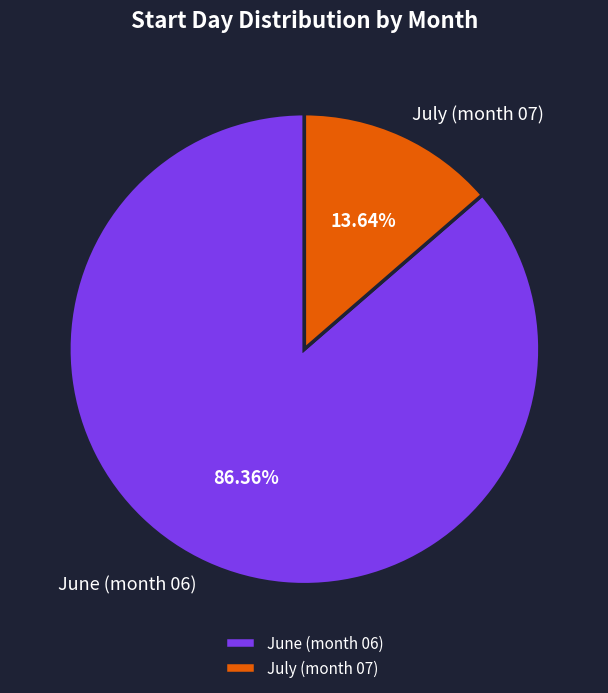

What is the majority slice?

June (month 06)